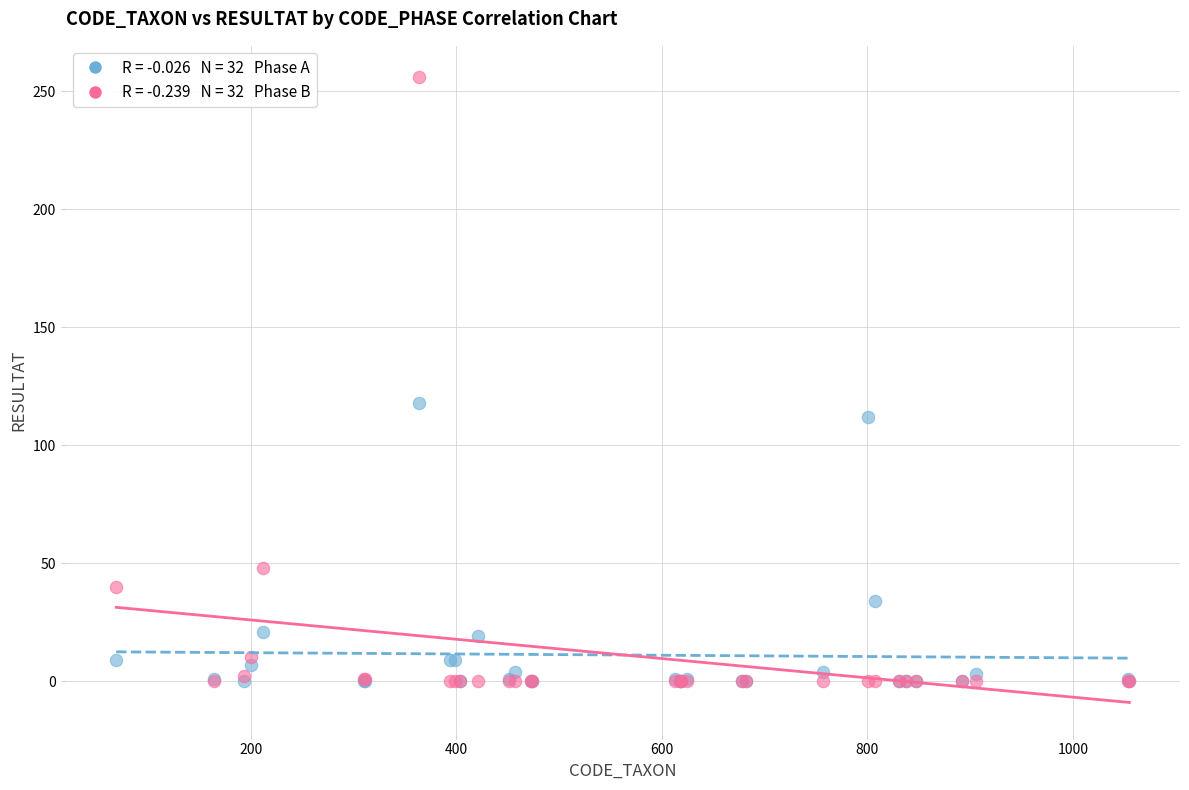

Across all series, what Y value is closest to 128?

118